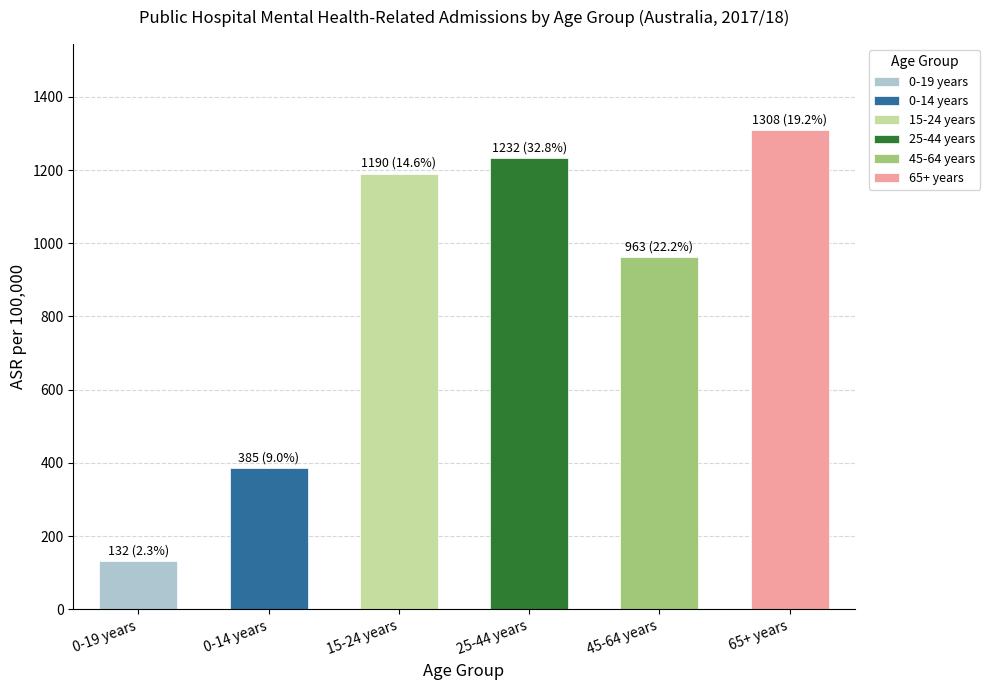

Rank the categories by value from lowest to highest.

0-19 years, 0-14 years, 45-64 years, 15-24 years, 25-44 years, 65+ years